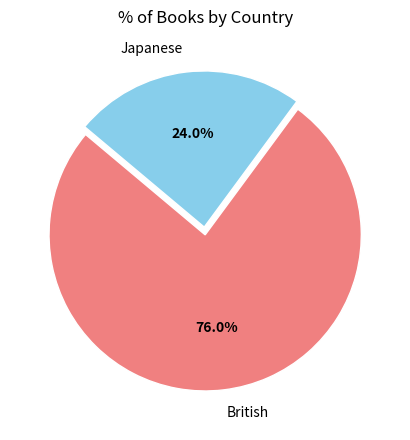

What percentage is the British slice, to the nearest percent?

76%